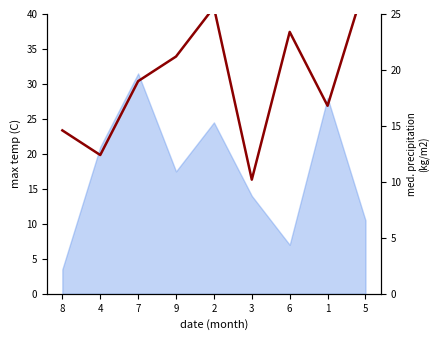

Reading left to right, list all the values displayed in this chart.

14.6	12.4	19.0	21.2	25.6	10.2	23.4	16.8	27.8